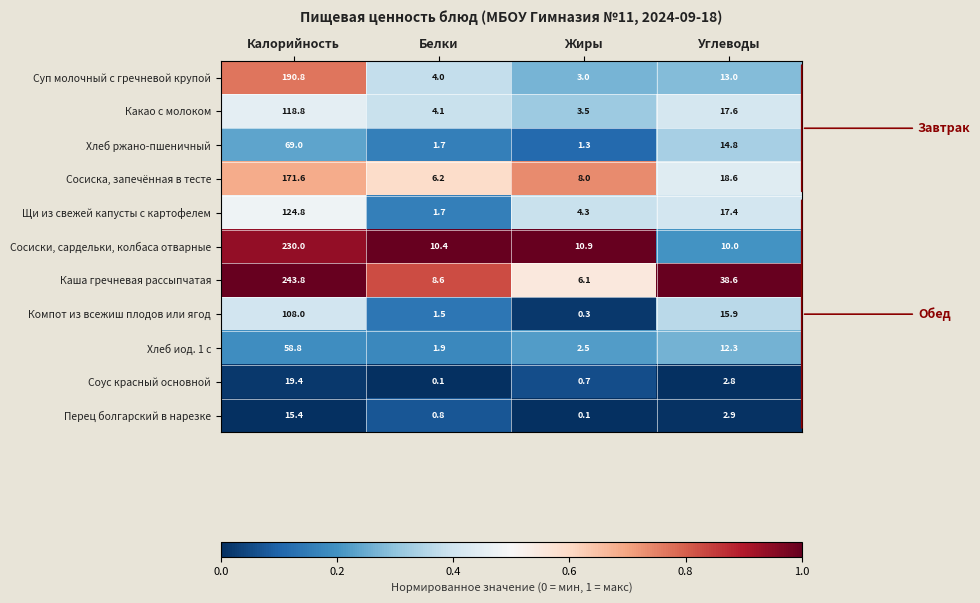

What is the maximum value for Сосиски, сардельки, колбаса отварные?

230.0